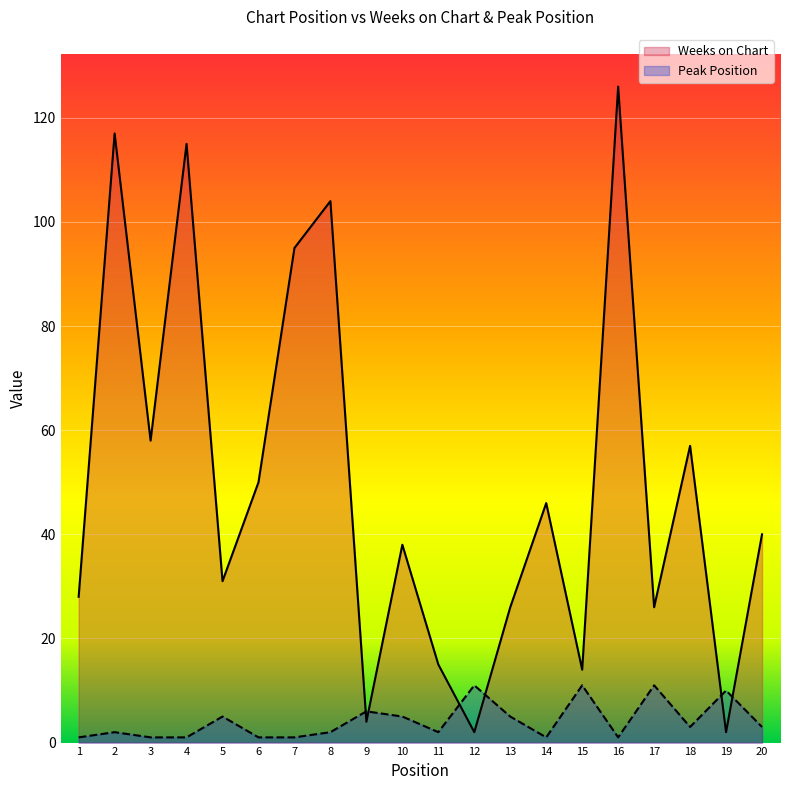

At 5, list the series in order from largest to smallest.

Weeks on Chart, Peak Position